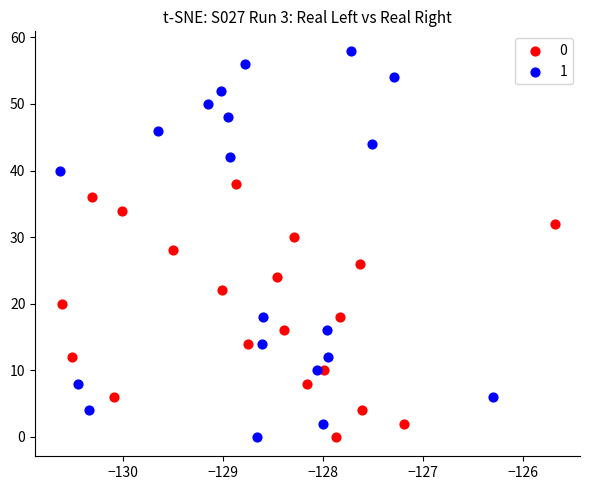

What are all the series names shown in the legend?

0, 1